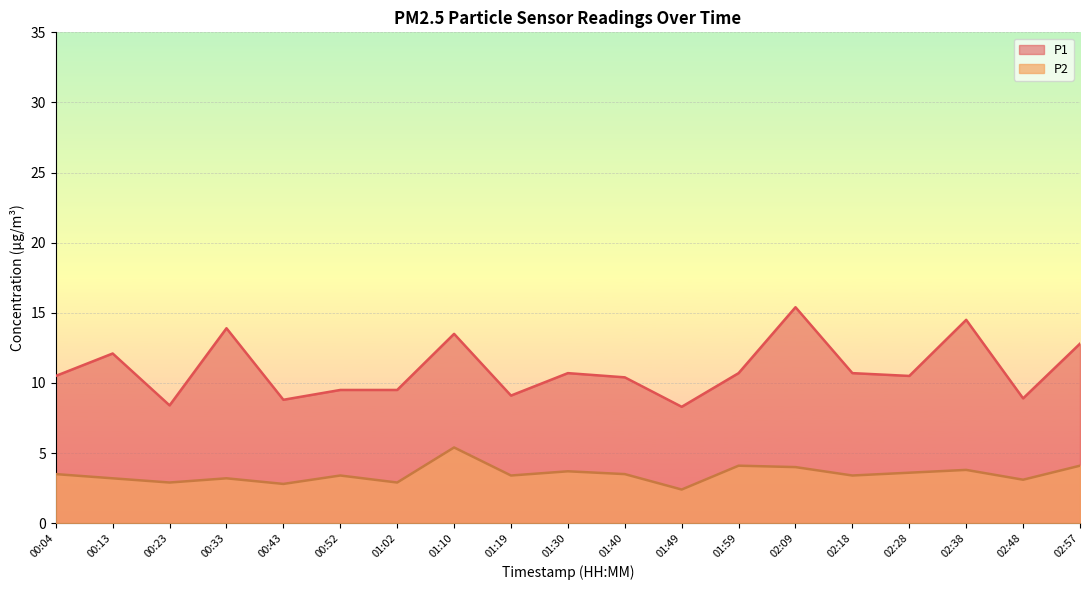

At 01:10, list the series in order from smallest to largest.

P2, P1